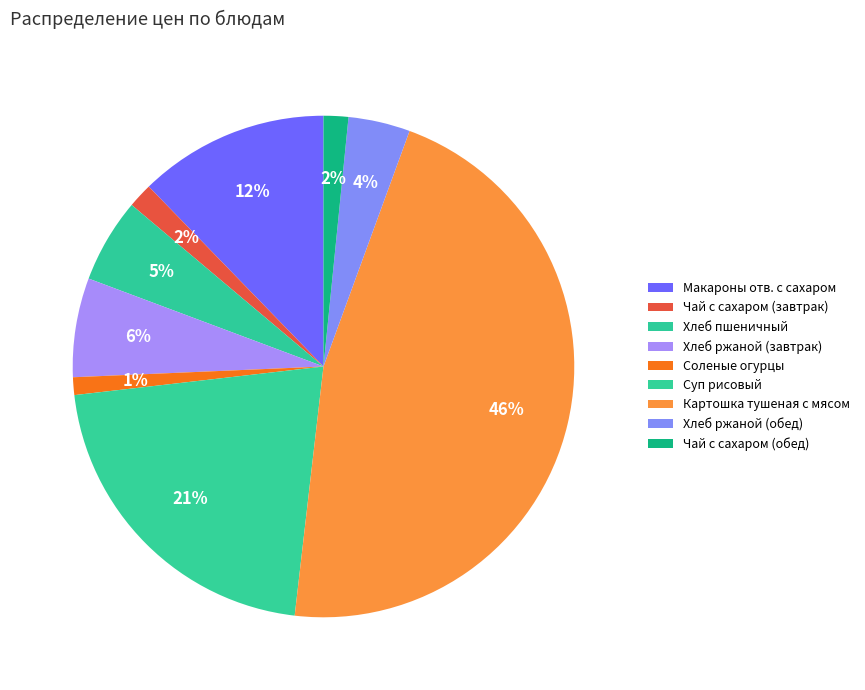

To the nearest percent, what portion does Хлеб ржаной (обед) represent?

4%